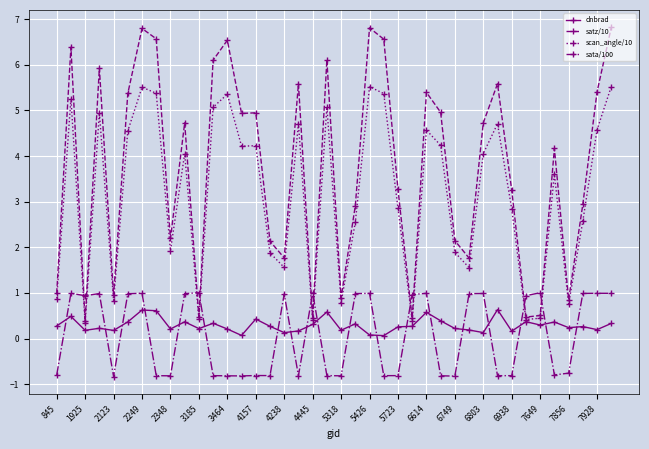

List the series in order of their peak value, lowest first.

dnbrad, sata/100, scan_angle/10, satz/10